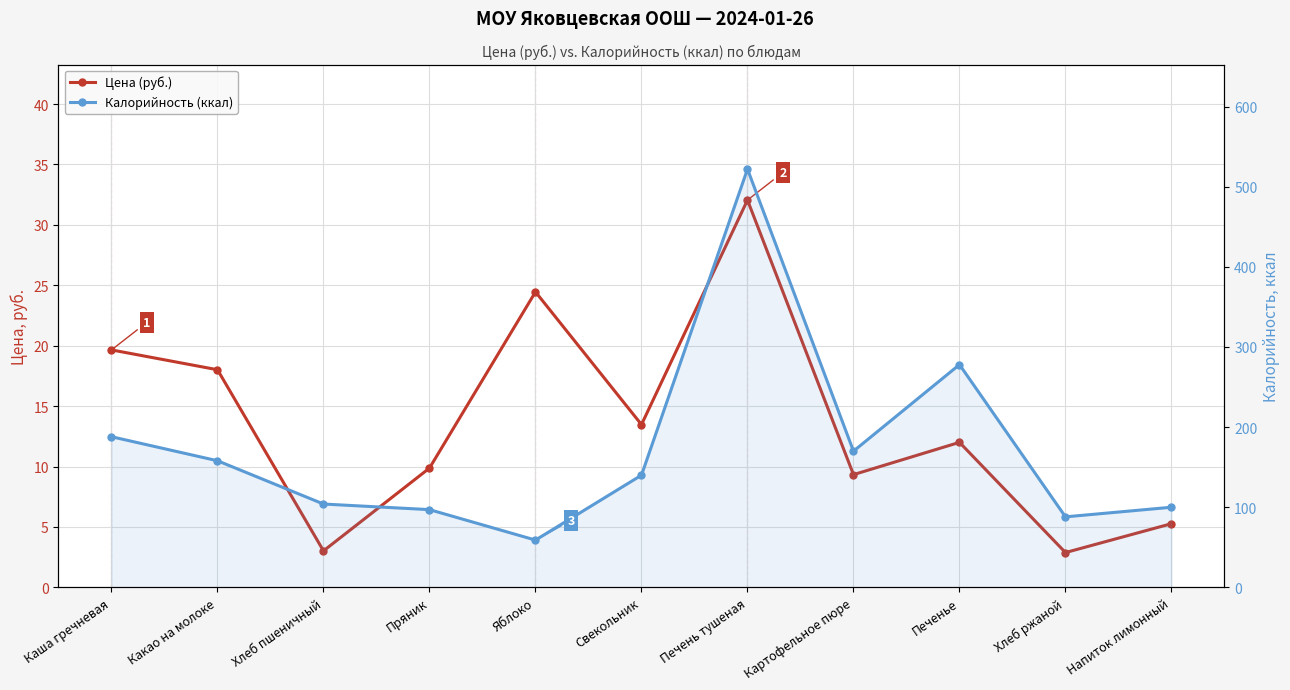

Which series has the widest spread of values?

Калорийность (ккал)